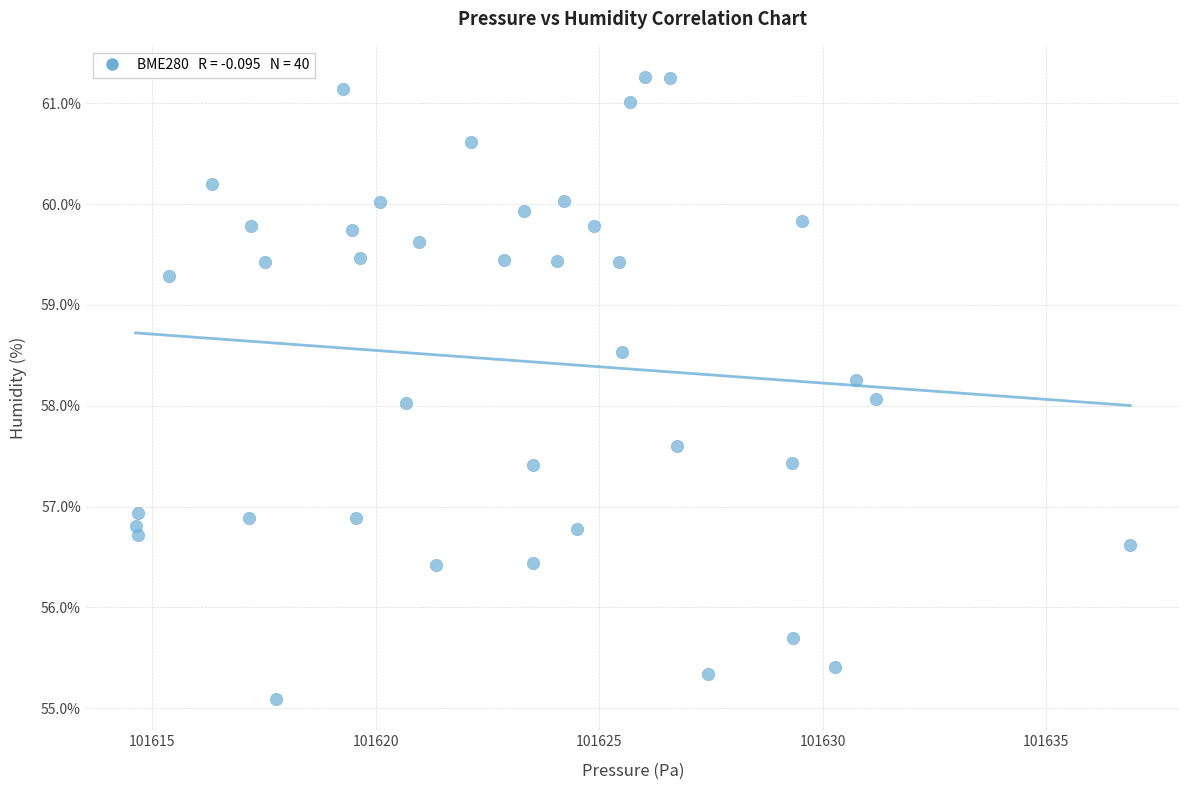

What is the range of X values (max minus min)?

22.2